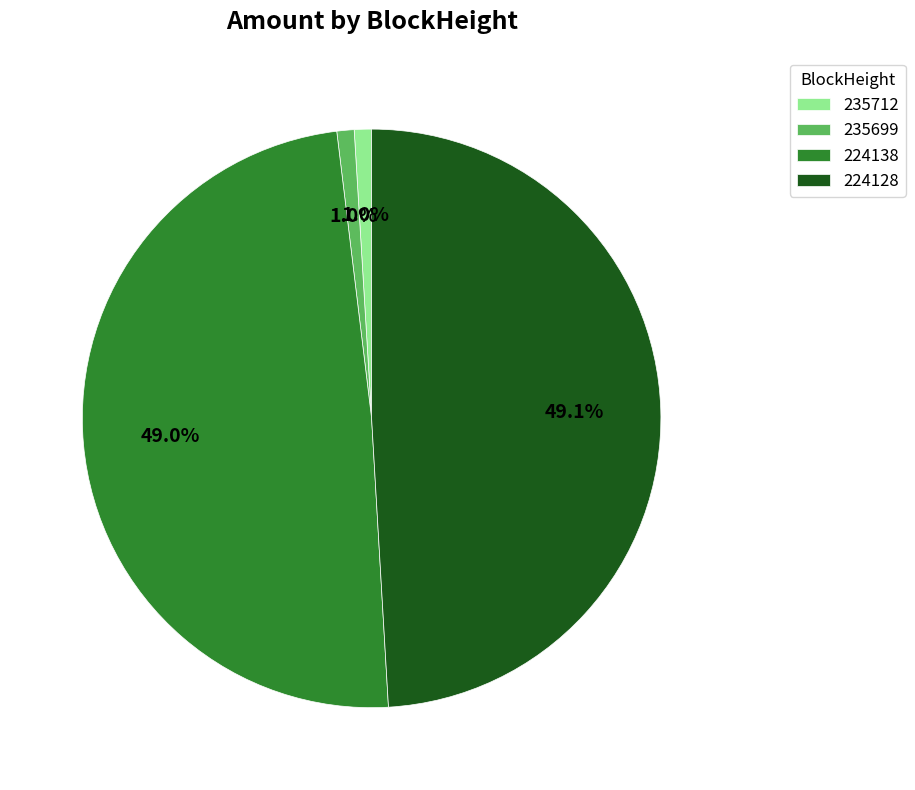

Does any single category account for the majority?

No